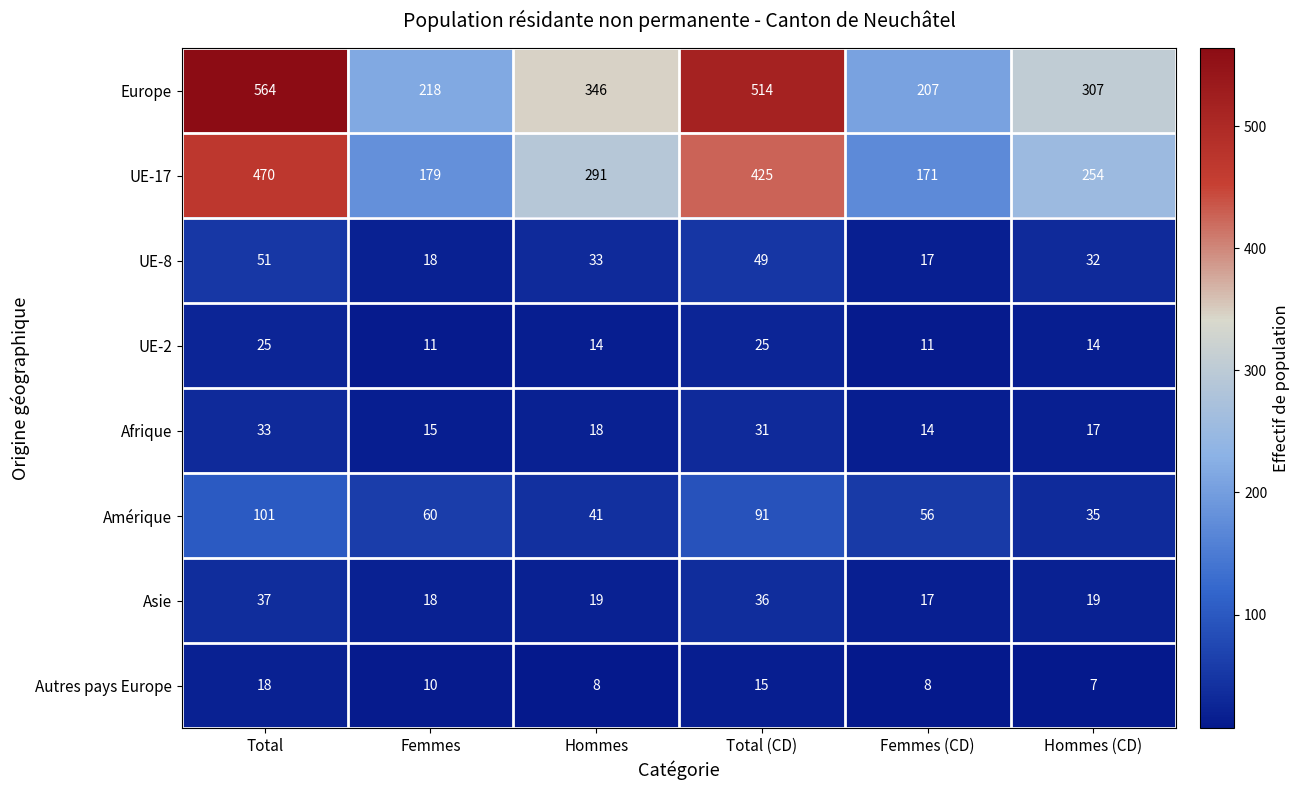

What is the difference between the maximum and minimum values in the UE-8 series?

34